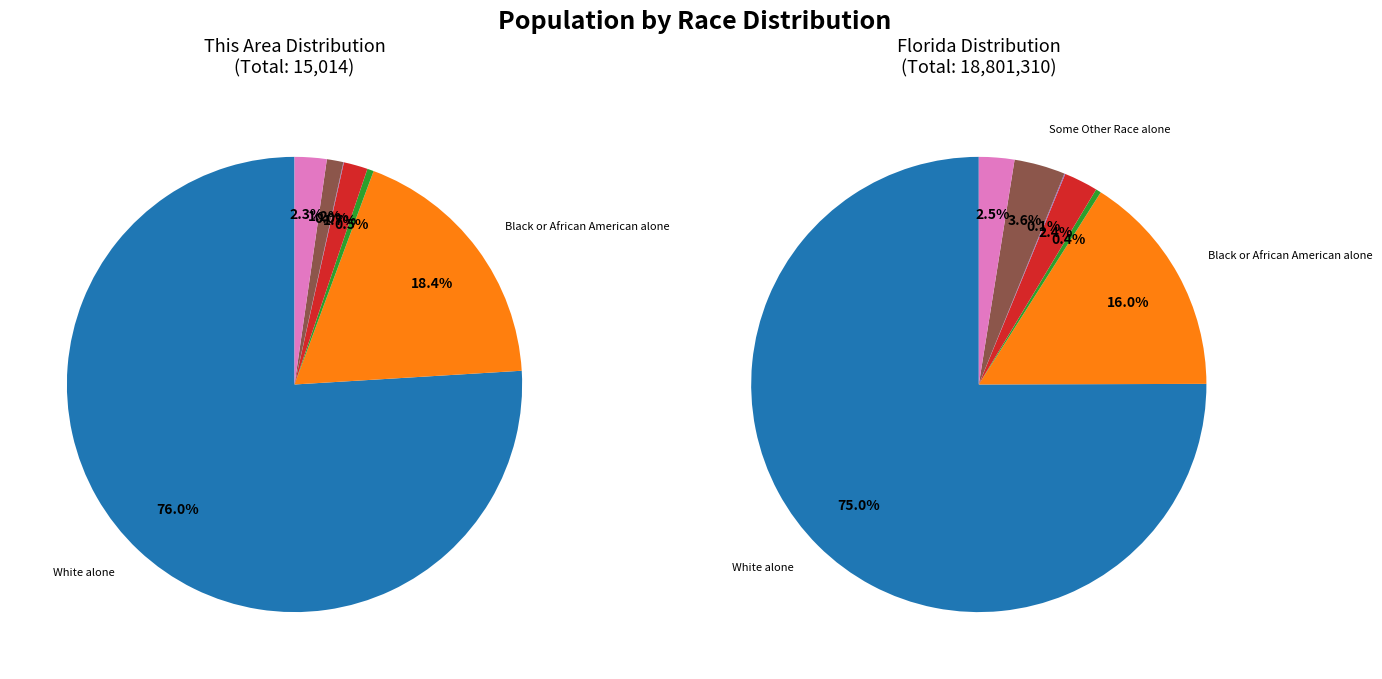

What is the smallest slice in the pie chart?

Native Hawaiian and Other Pacific